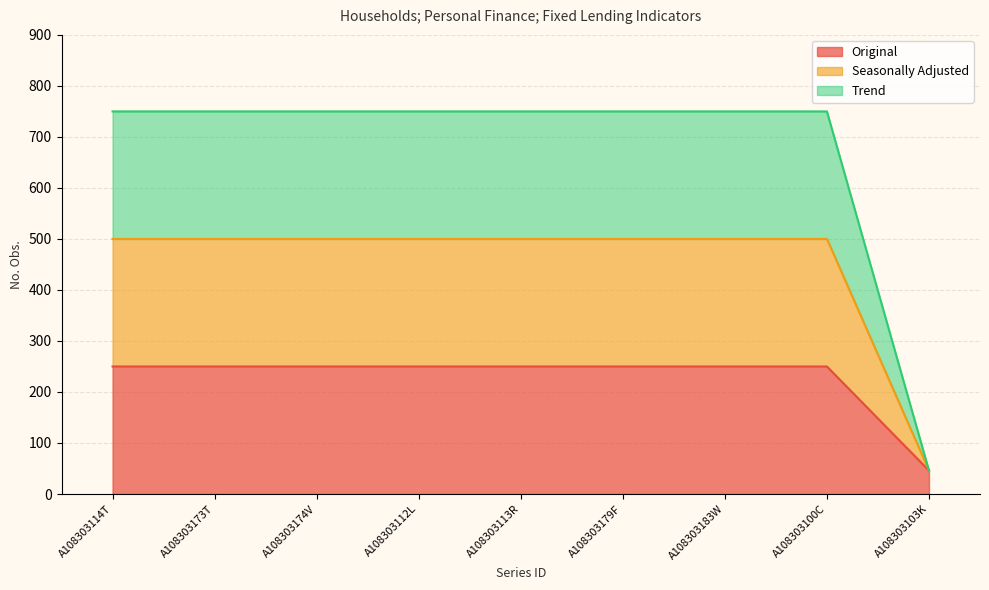

What position from the left is A108303113R?

5